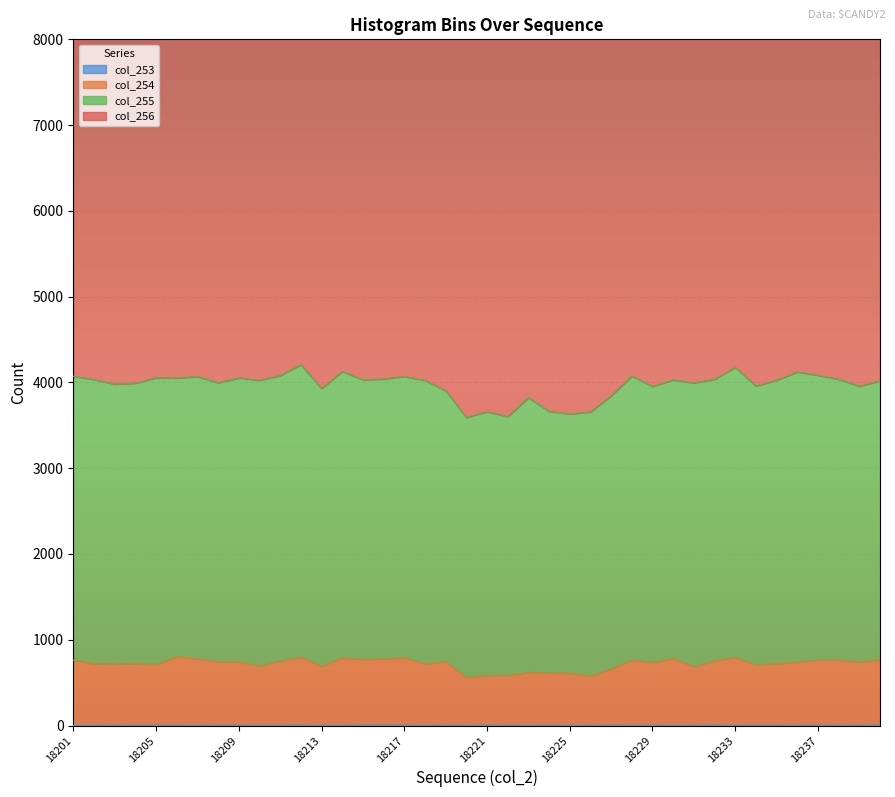

At which label is col_254 closest to 684?

18231